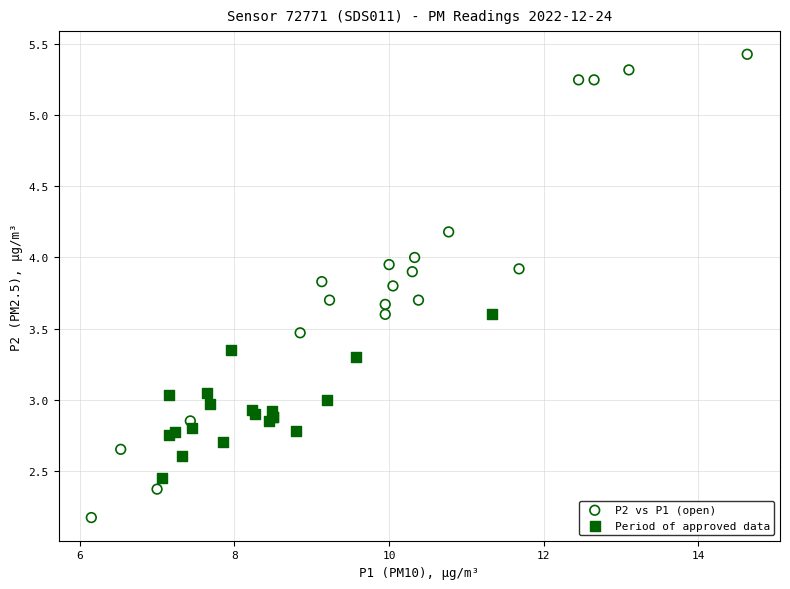

What are all the series names shown in the legend?

P2 vs P1 (open), Period of approved data